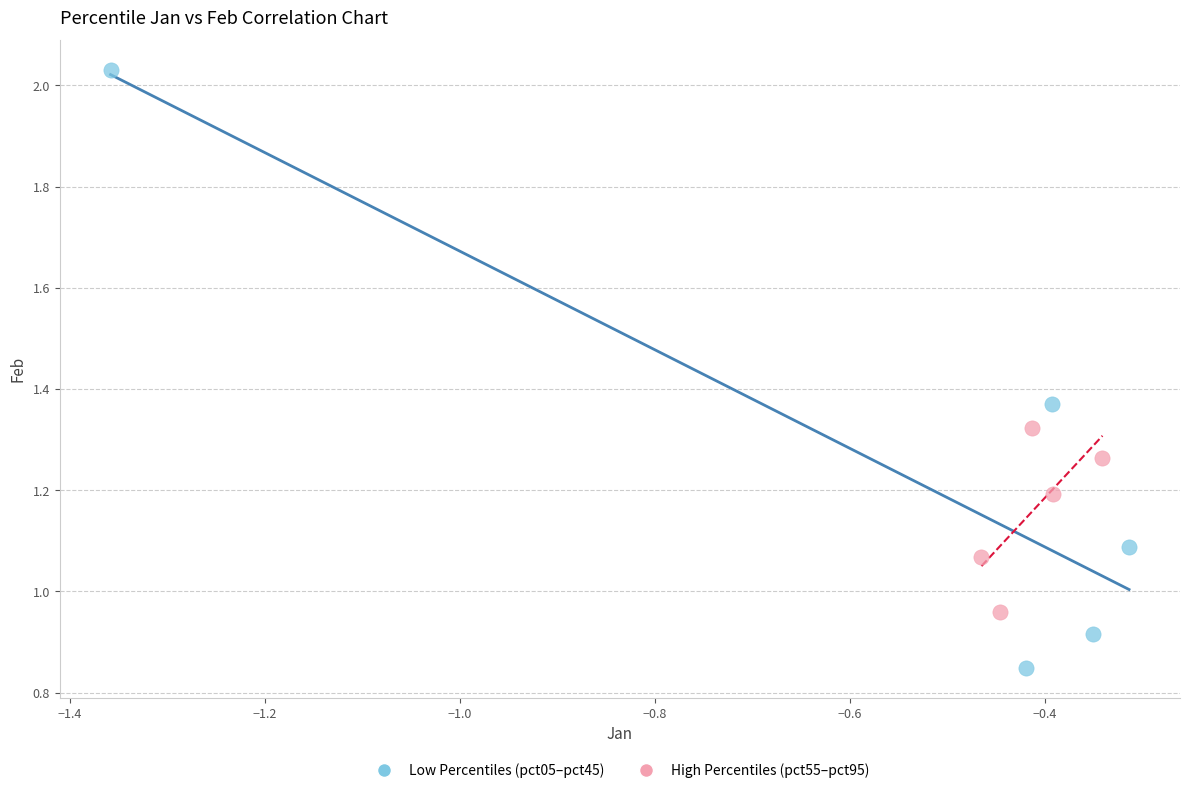

Which series contains the highest Y value?

Low Percentiles (pct05–pct45)